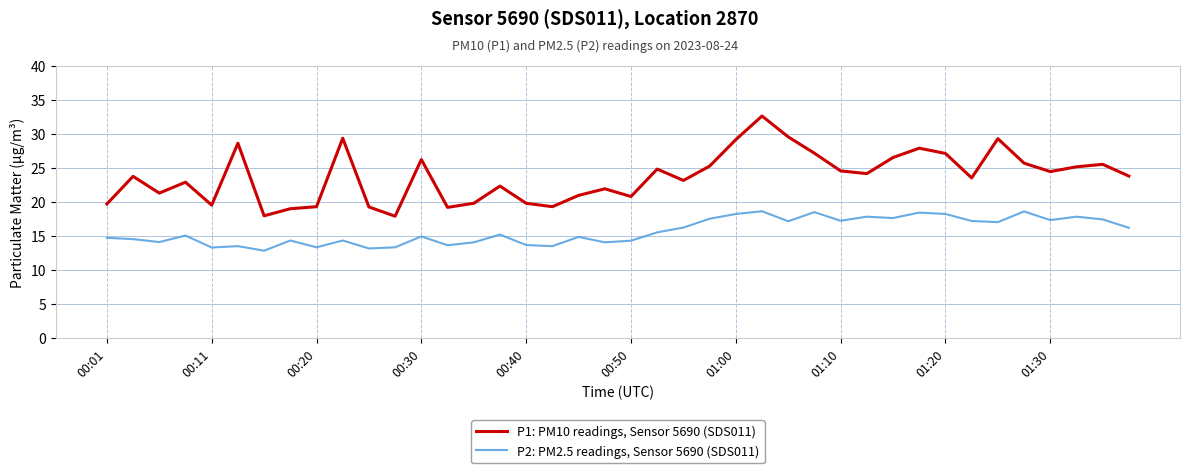

Does the chart have visible grid lines?

Yes